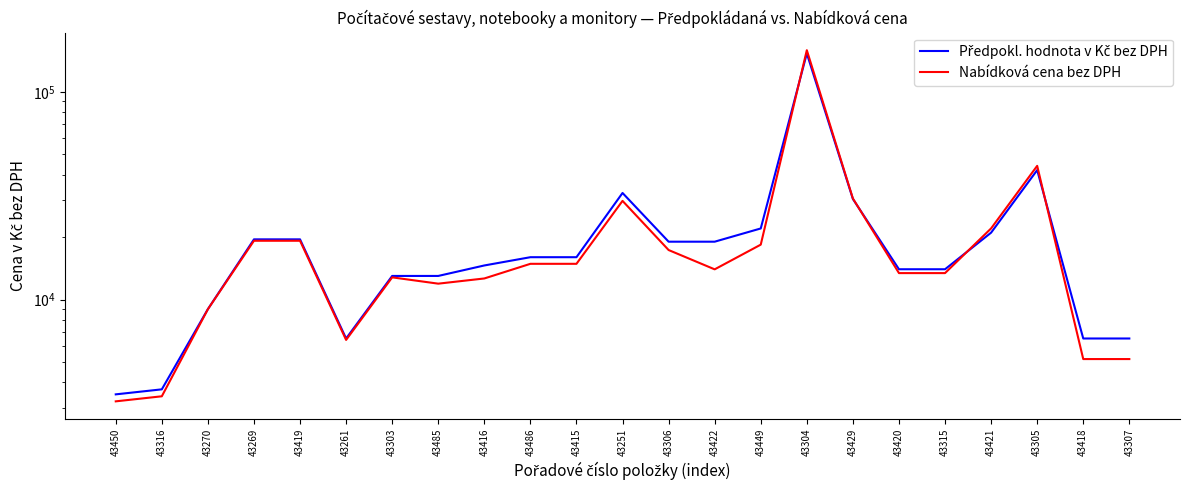

In Předpokl. hodnota v Kč bez DPH, how many points are lower than both neighbors (excluding endpoints)?

1